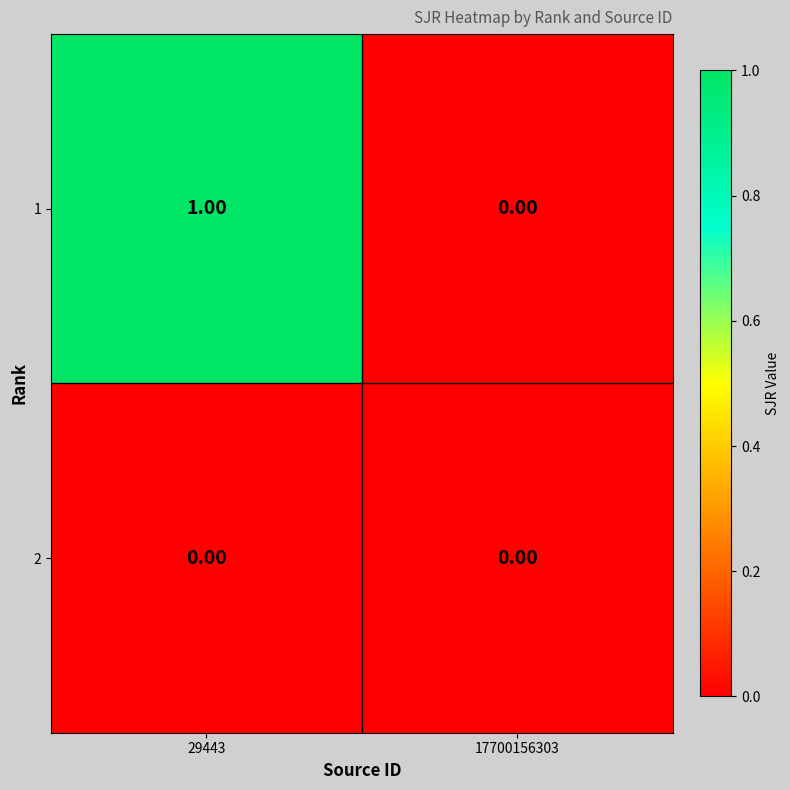

Is the value of 1 at 29443 greater than the value of 2 at 17700156303?

Yes